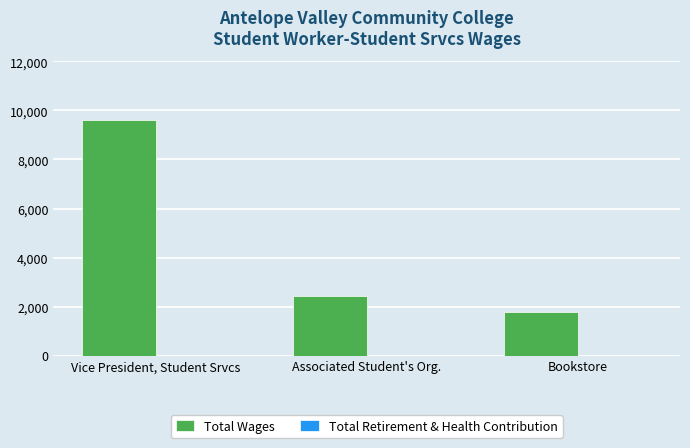

At which label is the value closest to 5691?

Associated Student's Org.